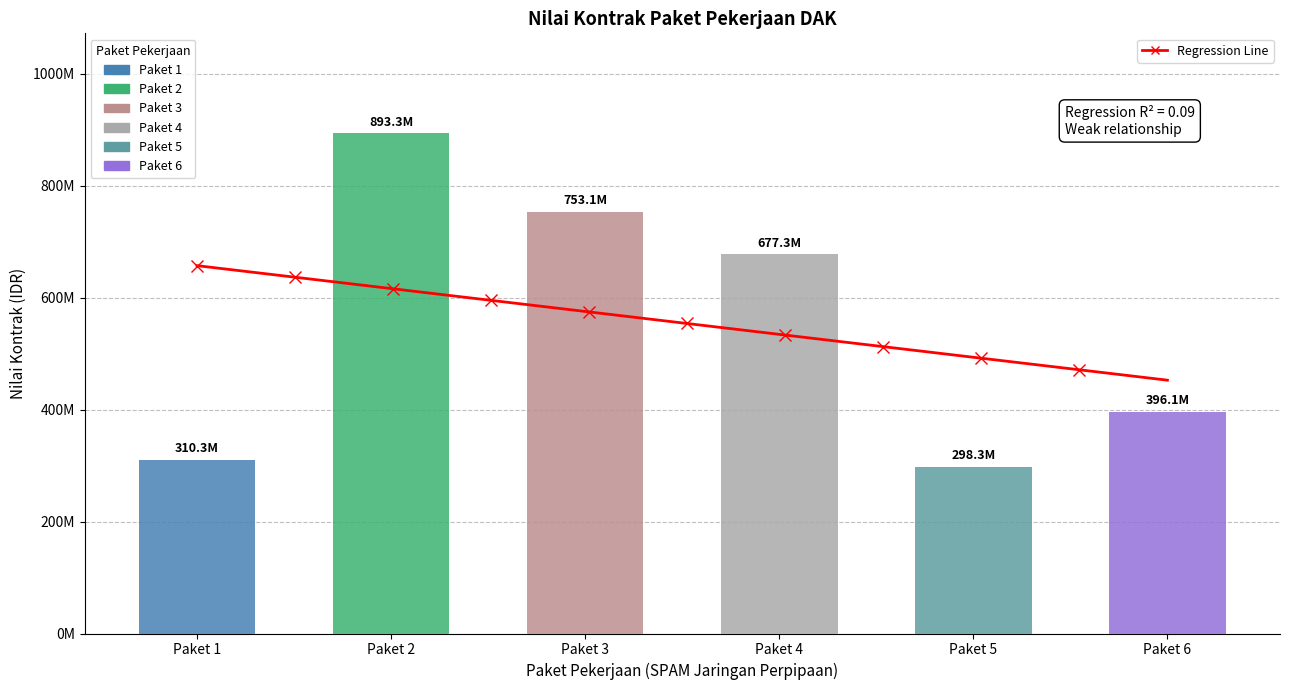

Which category has the highest value across all series?

Paket 2